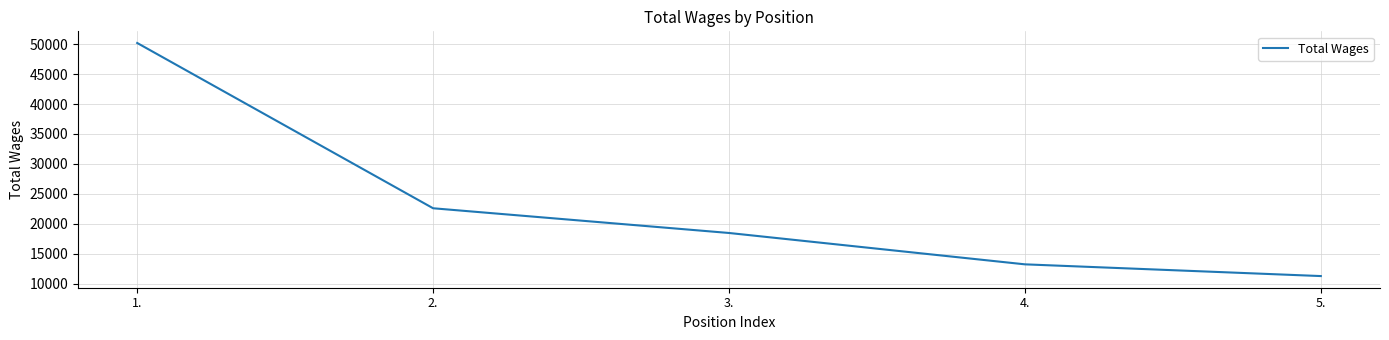

Is this an area chart (filled region under the line)?

No